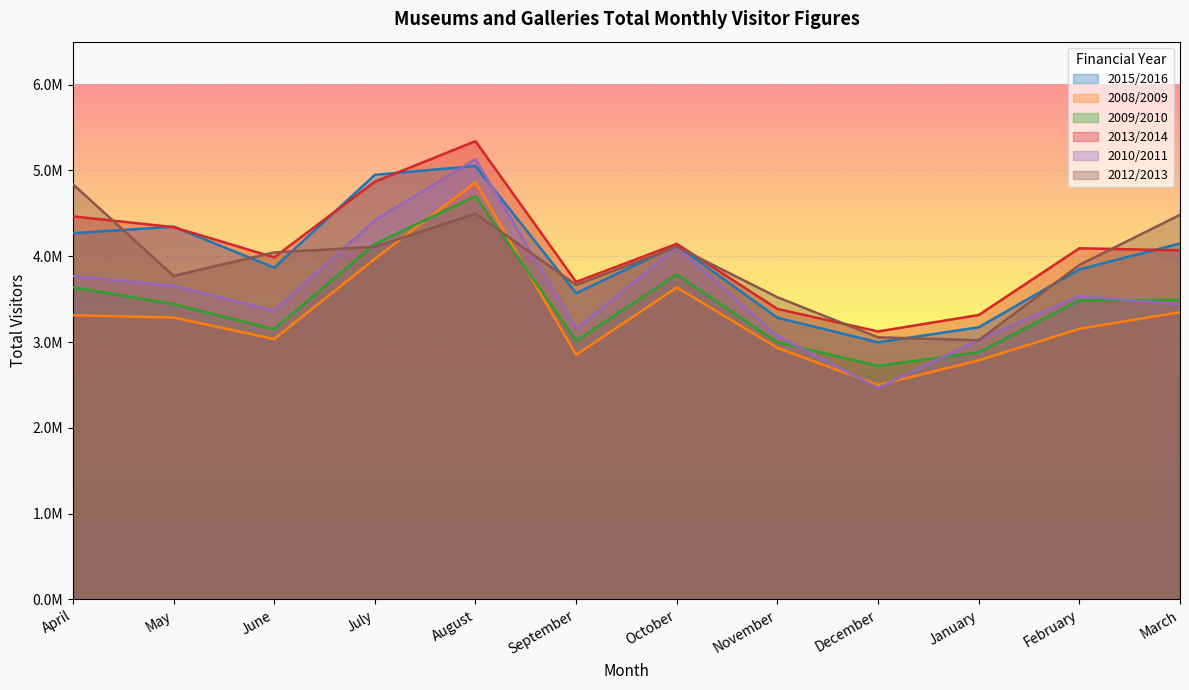

What is the difference between the second highest and second lowest values in the 2013/2014 series?

1553640